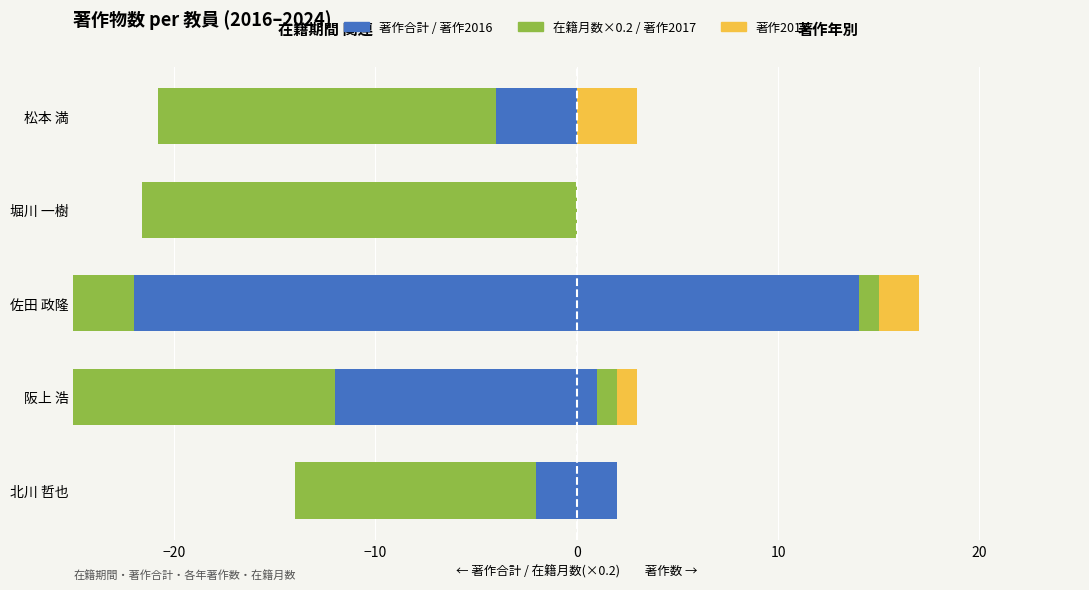

What is the sum of the 在籍月数×0.2 values at 松本 満 and 堀川 一樹?

-38.4